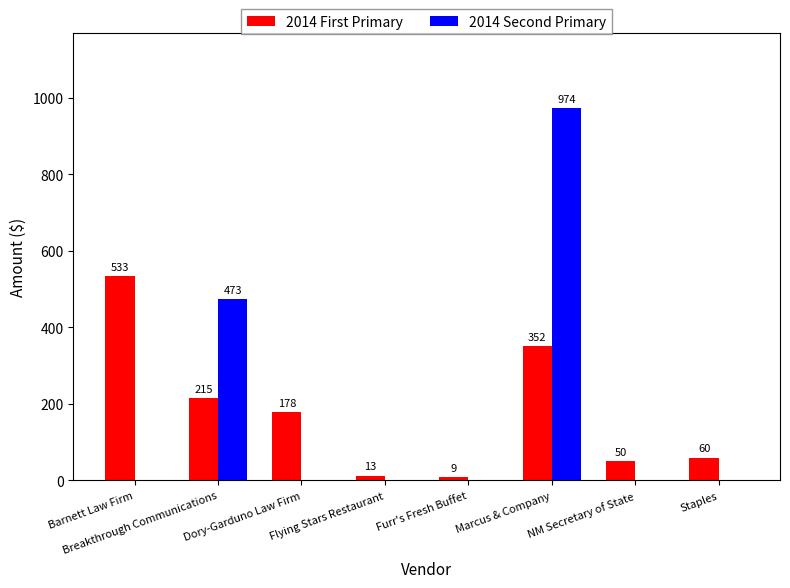

What is the maximum value shown in the chart?

973.7